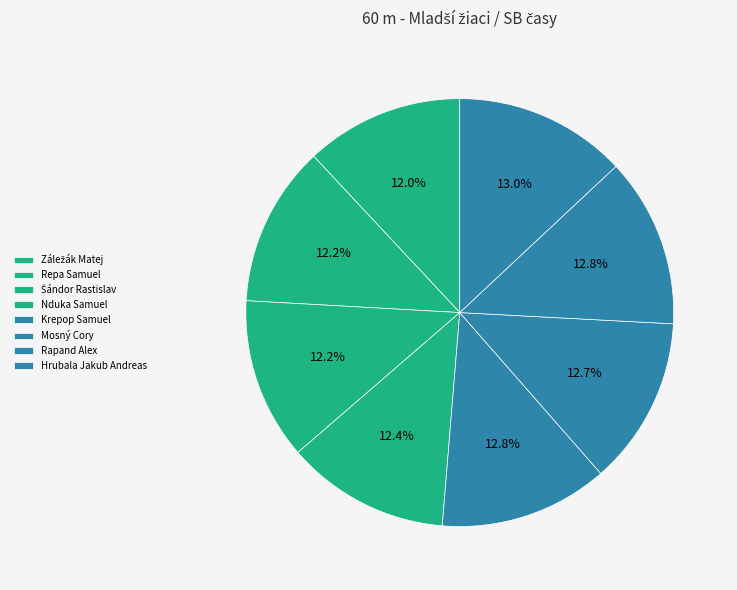

Does Krepop Samuel account for over 50% of the chart?

No